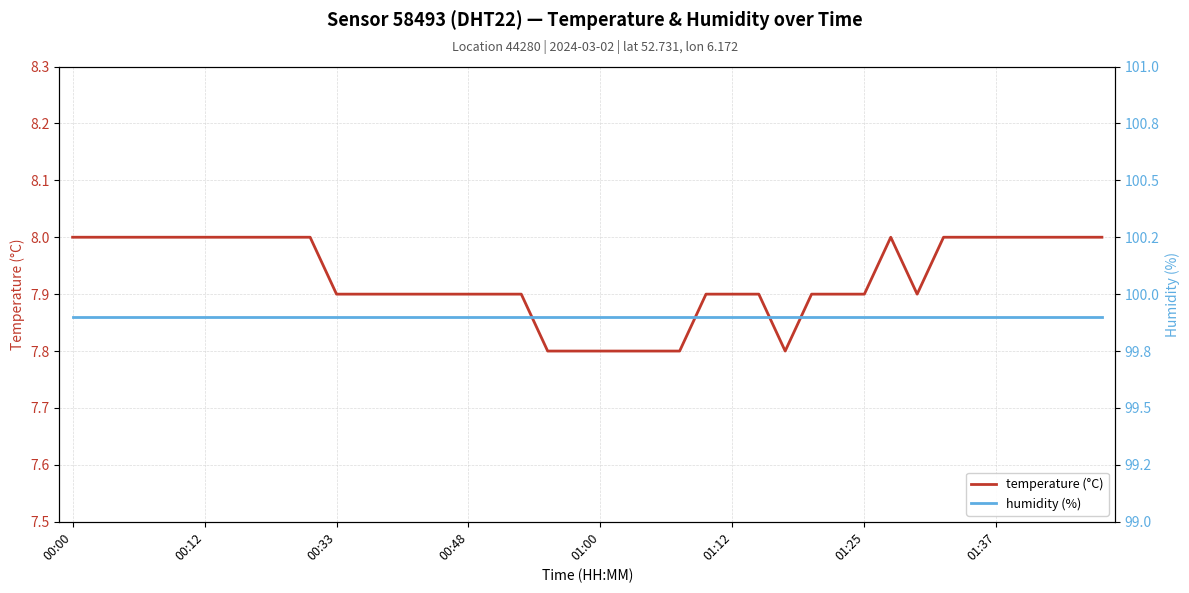

What is the total value across all series at 17?

107.8